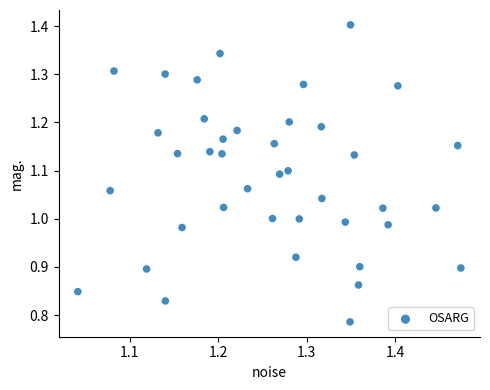

What is the range of X values (max minus min)?

0.4